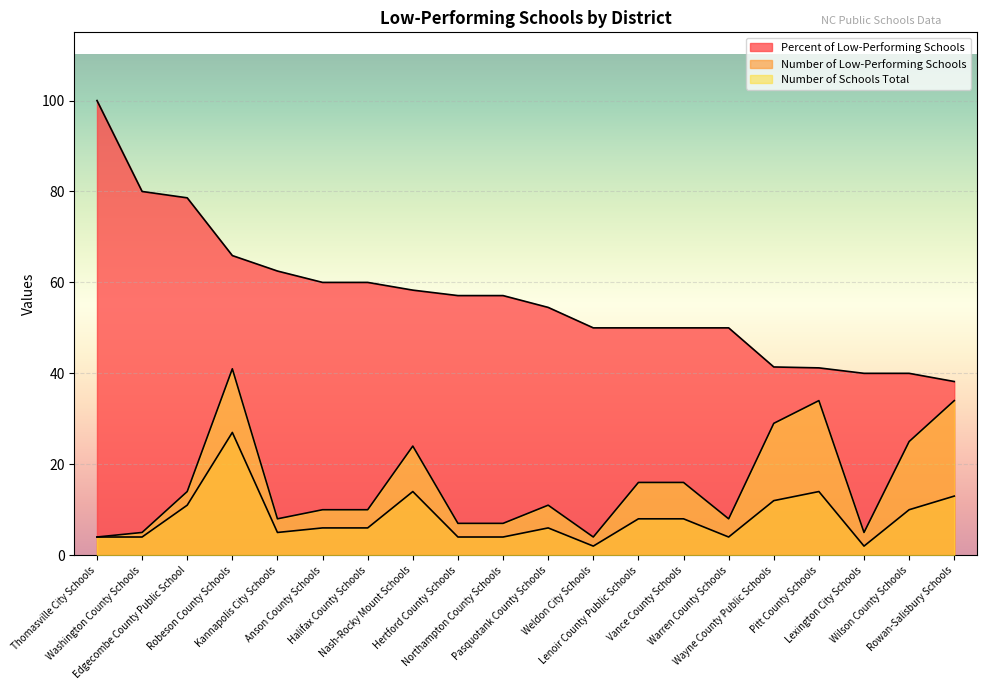

List the series in order of their peak value, lowest first.

Number of Low-Performing Schools, Number of Schools Total, Percent of Low-Performing Schools